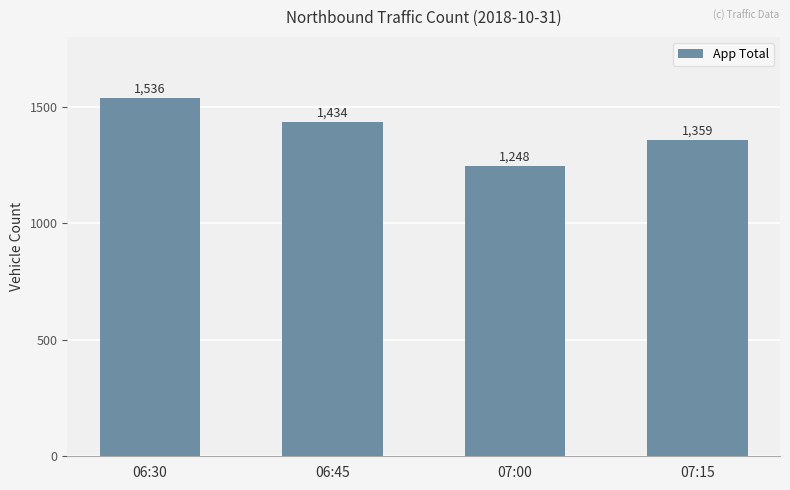

At which category does the chart reach its minimum across all series?

07:00